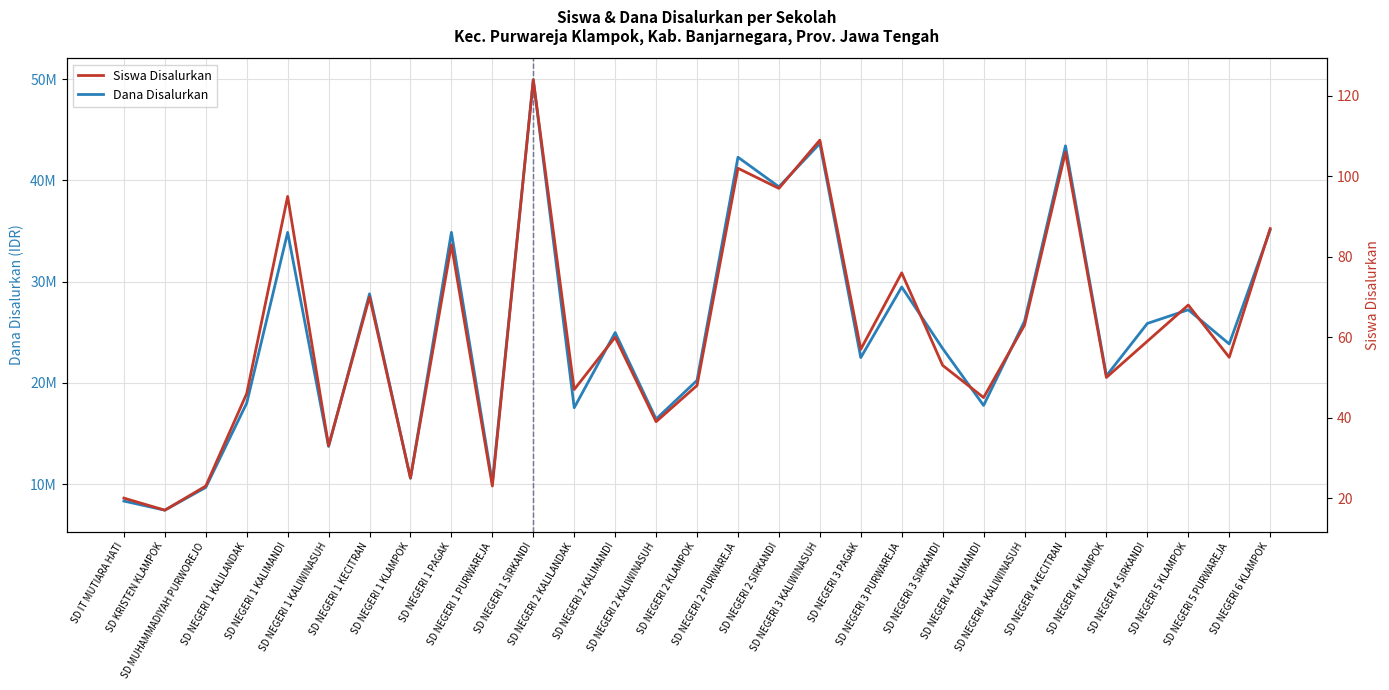

Rank the series at SD NEGERI 3 SIRKANDI from highest to lowest value.

Dana Disalurkan, Siswa Disalurkan